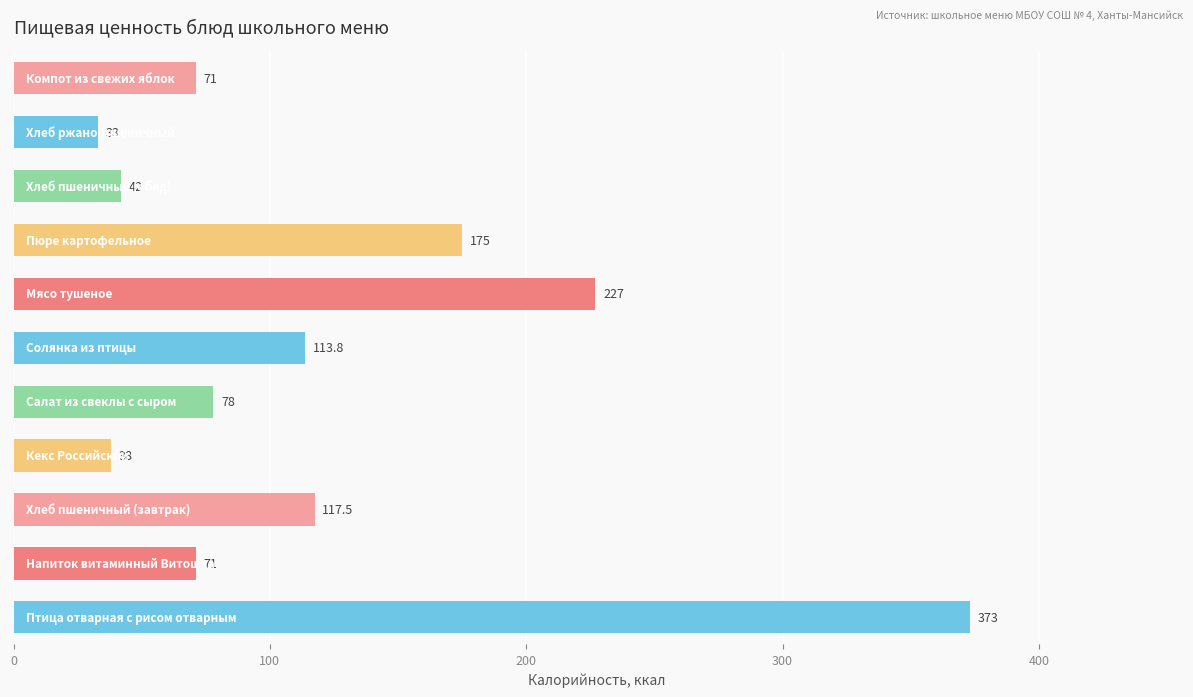

What is the difference between the second highest and minimum values?

194.0